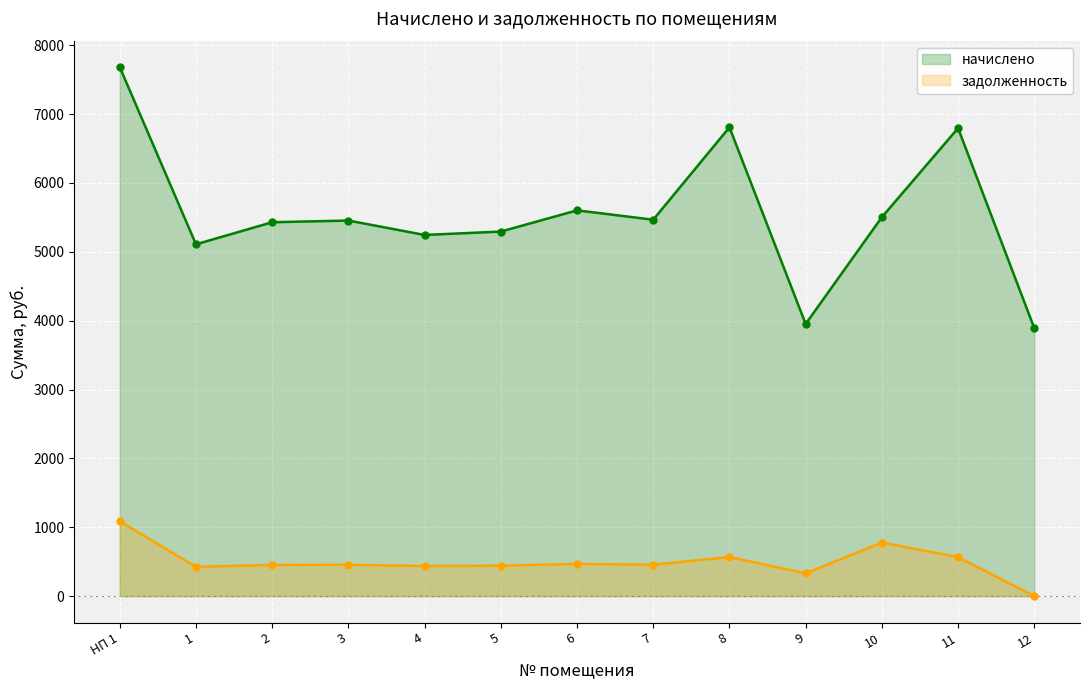

How many lines are shown in the chart?

2